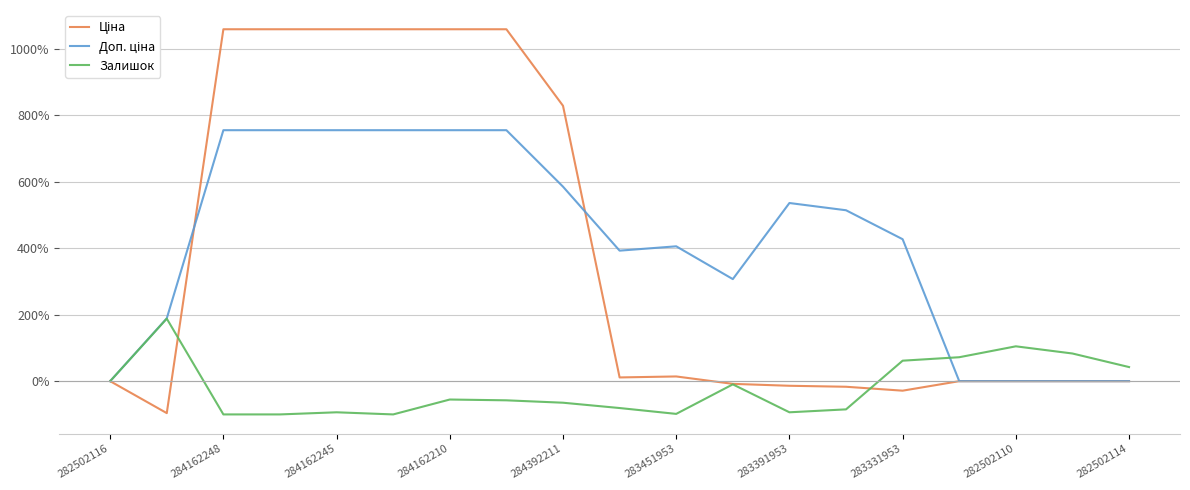

What is the difference between the second highest and minimum values in the Залишок series?

204.8